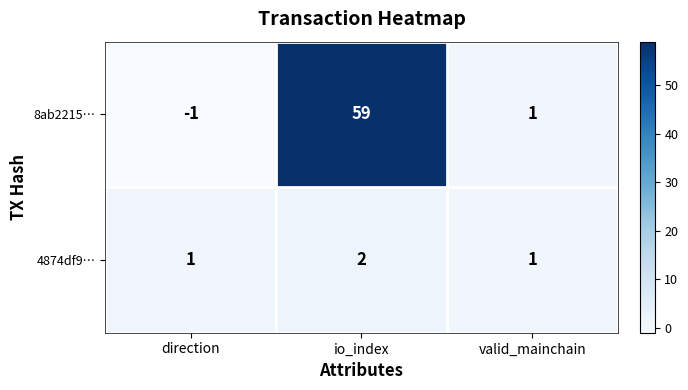

What is the difference between the 8ab2215… values at valid_mainchain and io_index?

58